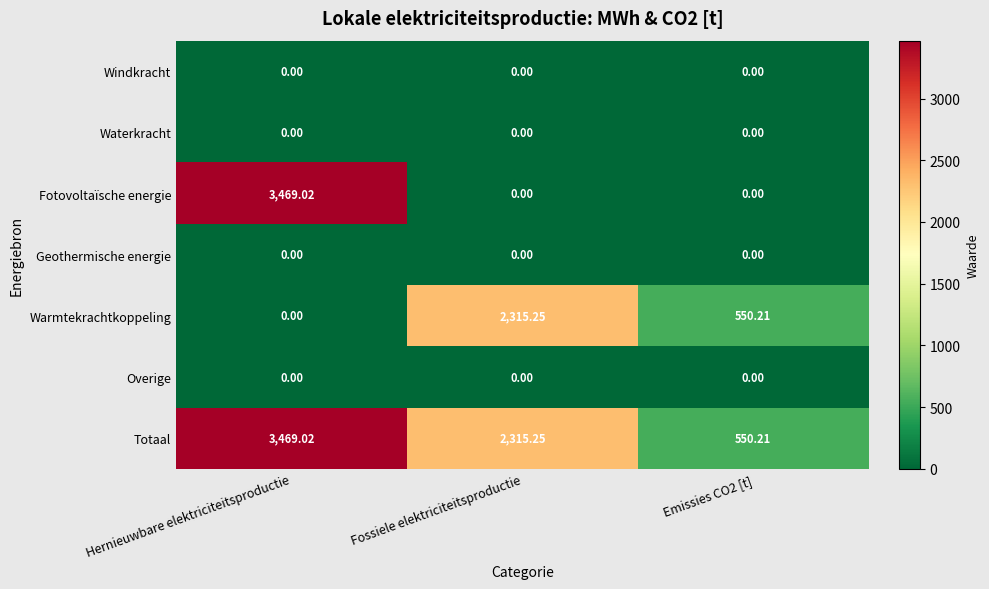

Which series has the largest range (max minus min)?

Fotovoltaïsche energie